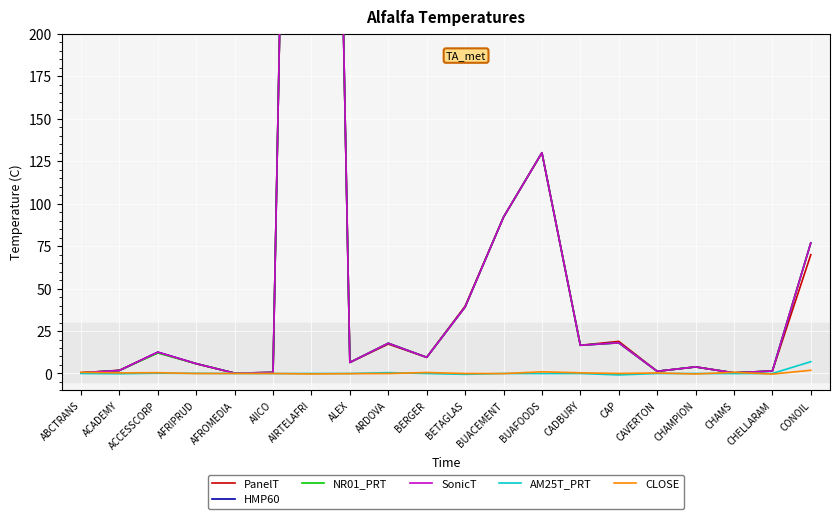

What is the sum of all HMP60 values?

1609.6